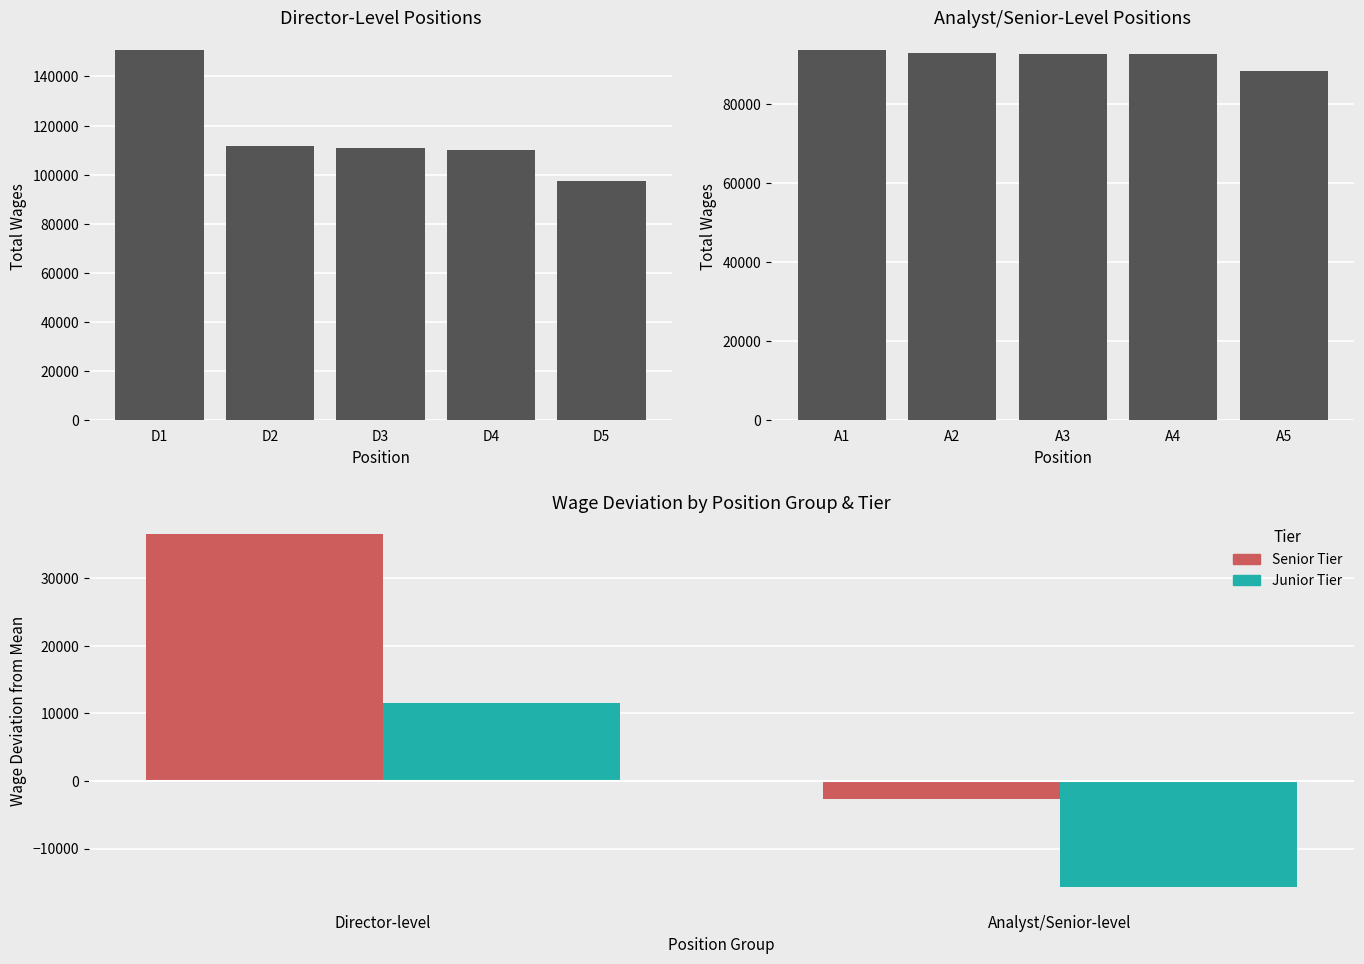

Approximately how many times larger is the value at D5 compared to D3?

0.9